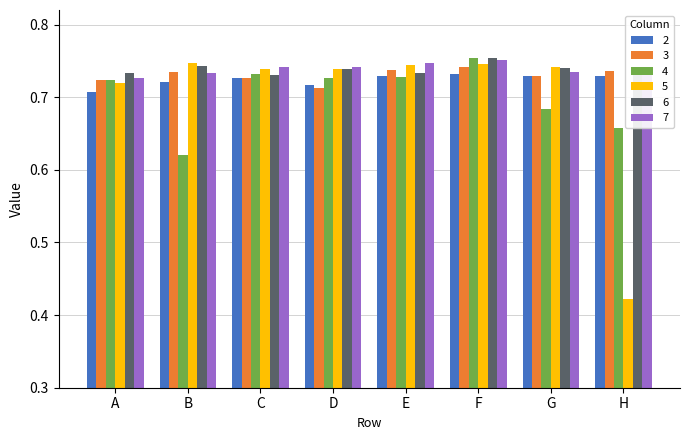

Which series has the largest range (max minus min)?

5